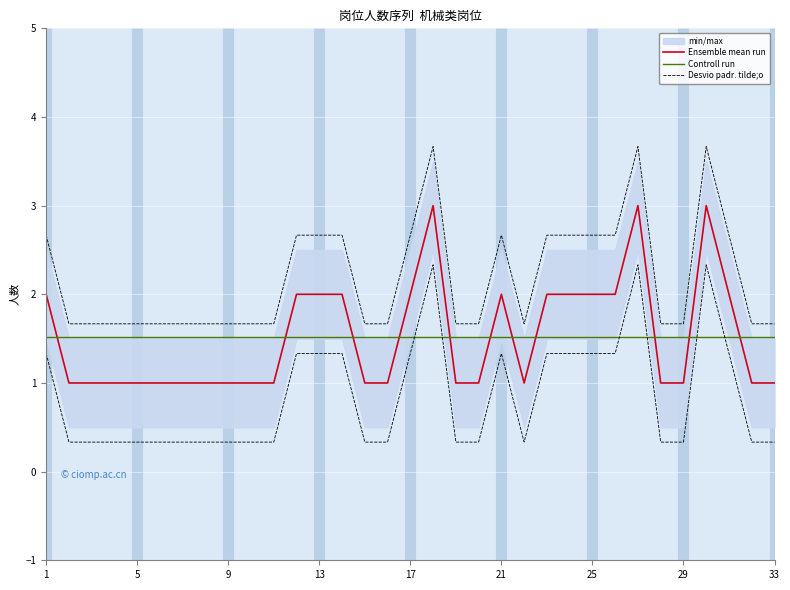

Reading right to left, what are all the values shown in this chart?

Ensemble mean run: 1.0	1.0	2.0	3.0	1.0	1.0	3.0	2.0	2.0	2.0	2.0	1.0	2.0	1.0	1.0	3.0	2.0	1.0	1.0	2.0	2.0	2.0	1.0	1.0	1.0	1.0	1.0	1.0	1.0	1.0	1.0	1.0	2.0
Controll run: 1.5	1.5	1.5	1.5	1.5	1.5	1.5	1.5	1.5	1.5	1.5	1.5	1.5	1.5	1.5	1.5	1.5	1.5	1.5	1.5	1.5	1.5	1.5	1.5	1.5	1.5	1.5	1.5	1.5	1.5	1.5	1.5	1.5
Desvio padr. tilde;o: 1.7	1.7	2.7	3.7	1.7	1.7	3.7	2.7	2.7	2.7	2.7	1.7	2.7	1.7	1.7	3.7	2.7	1.7	1.7	2.7	2.7	2.7	1.7	1.7	1.7	1.7	1.7	1.7	1.7	1.7	1.7	1.7	2.7